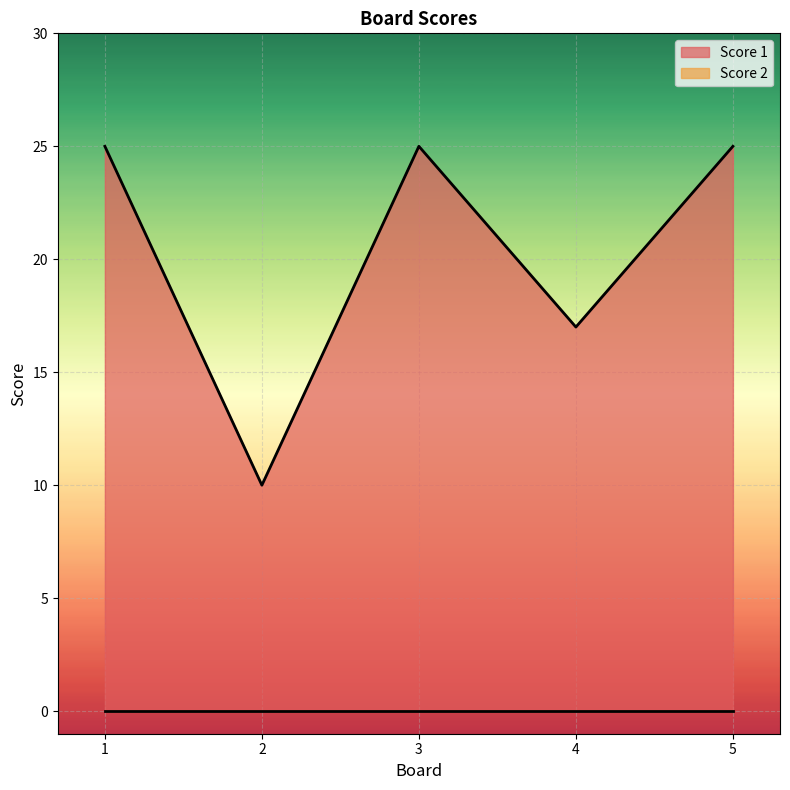

Reading left to right, what are all the values shown in this chart?

25	10	25	17	25